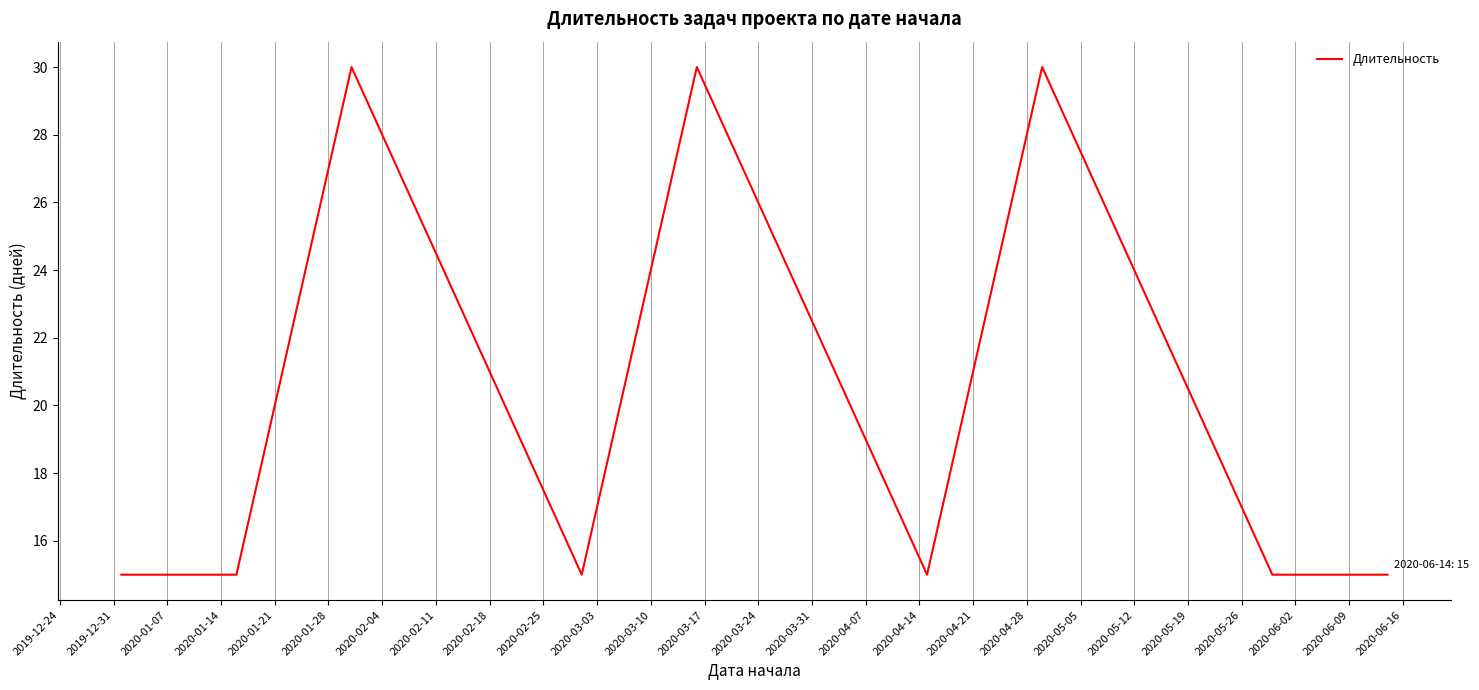

What is the smallest value displayed?

15